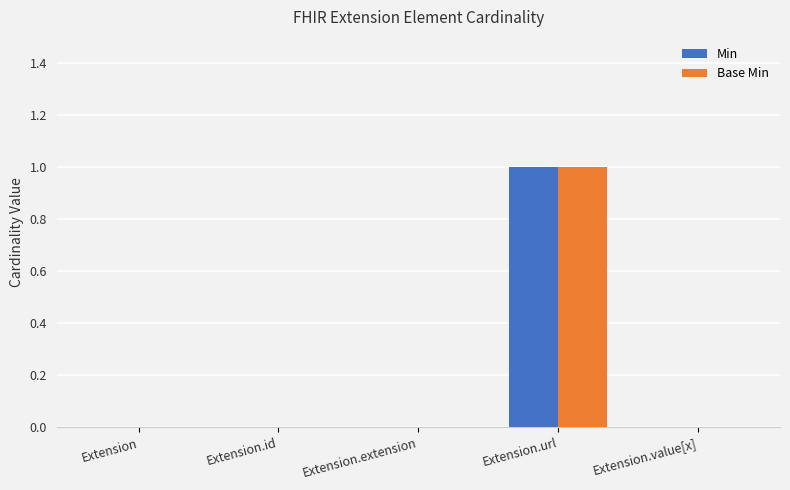

What is the sum of all Min values?

1